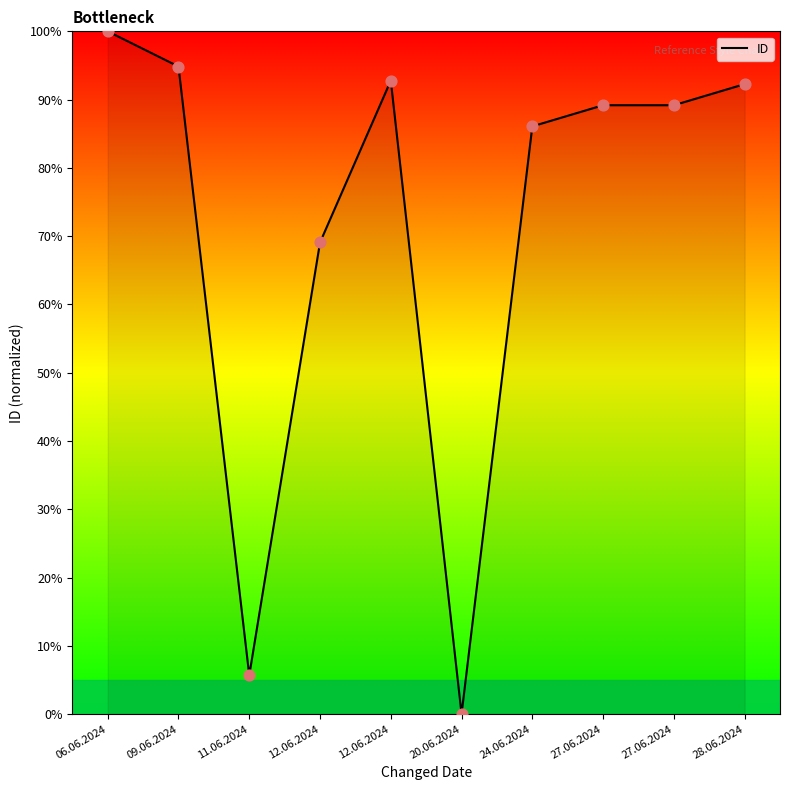

Between 20.06.2024 and 12.06.2024, which is larger?

12.06.2024